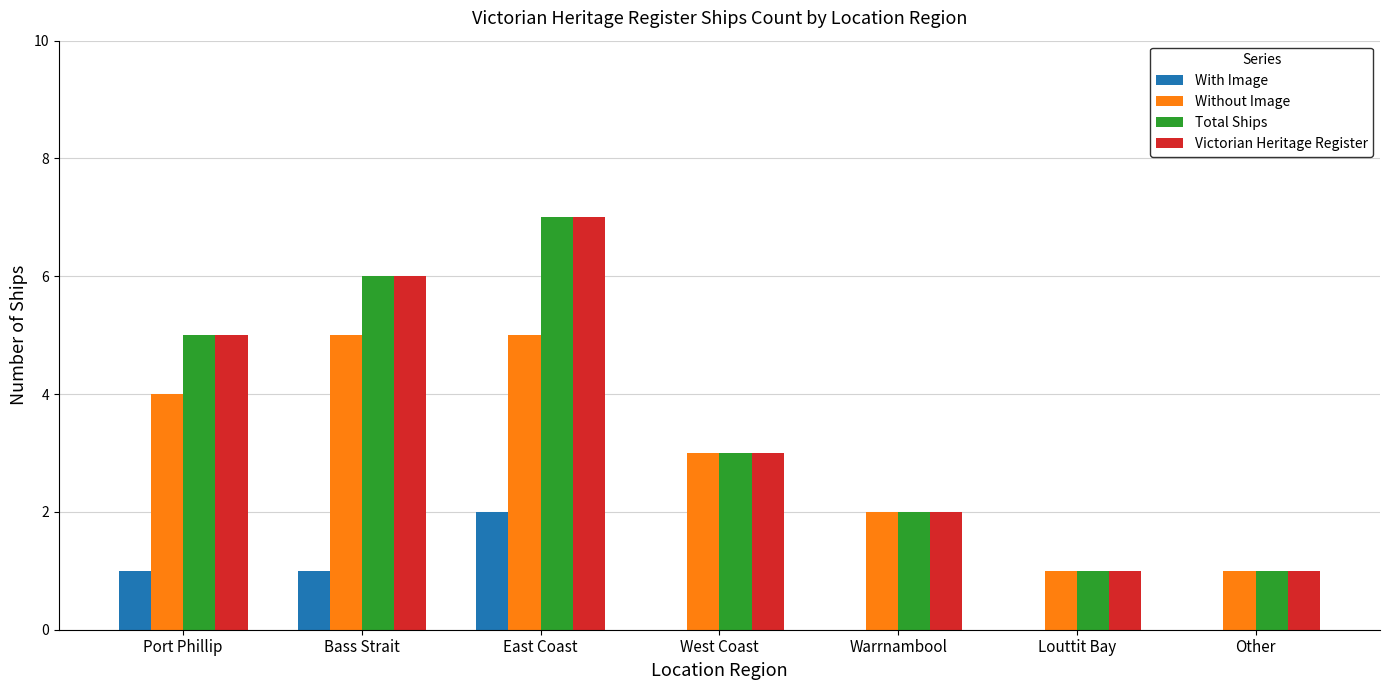

Read the Total Ships value at East Coast.

7